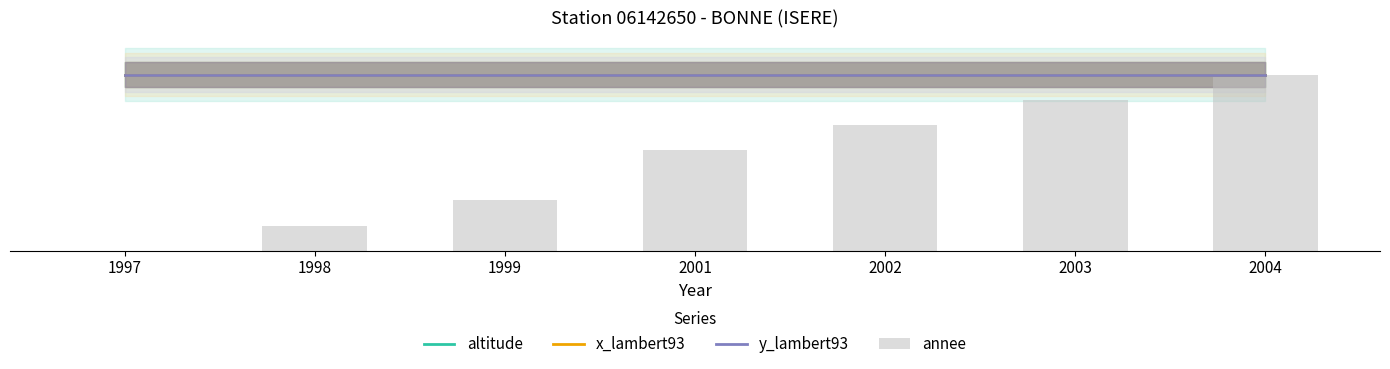

What is the average value of the x_lambert93 series?

300.0